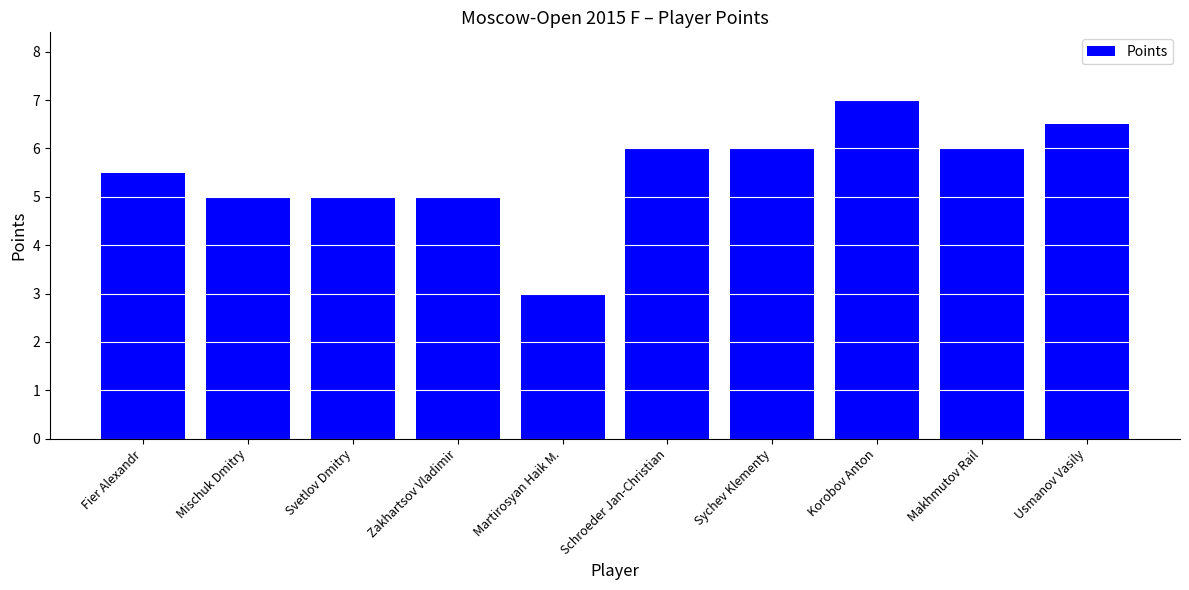

What position from the left is Zakhartsov Vladimir?

4